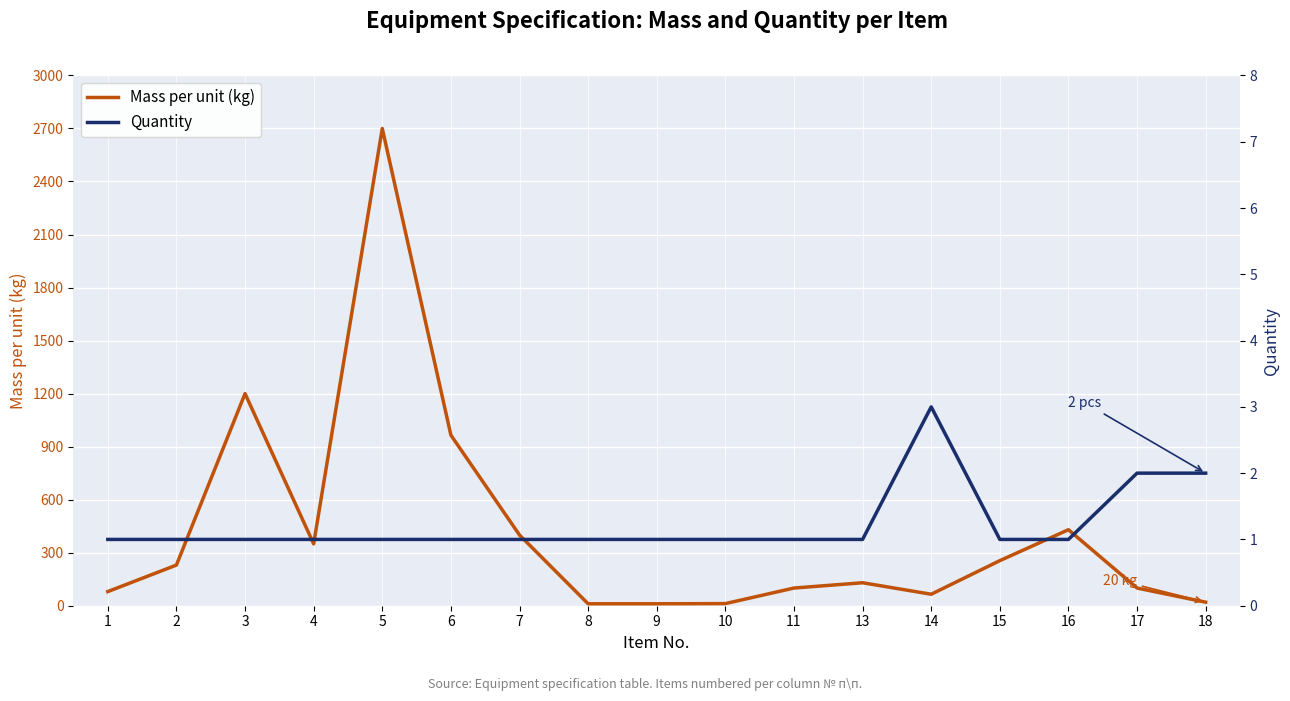

Between 8 and 18, which is larger?

18